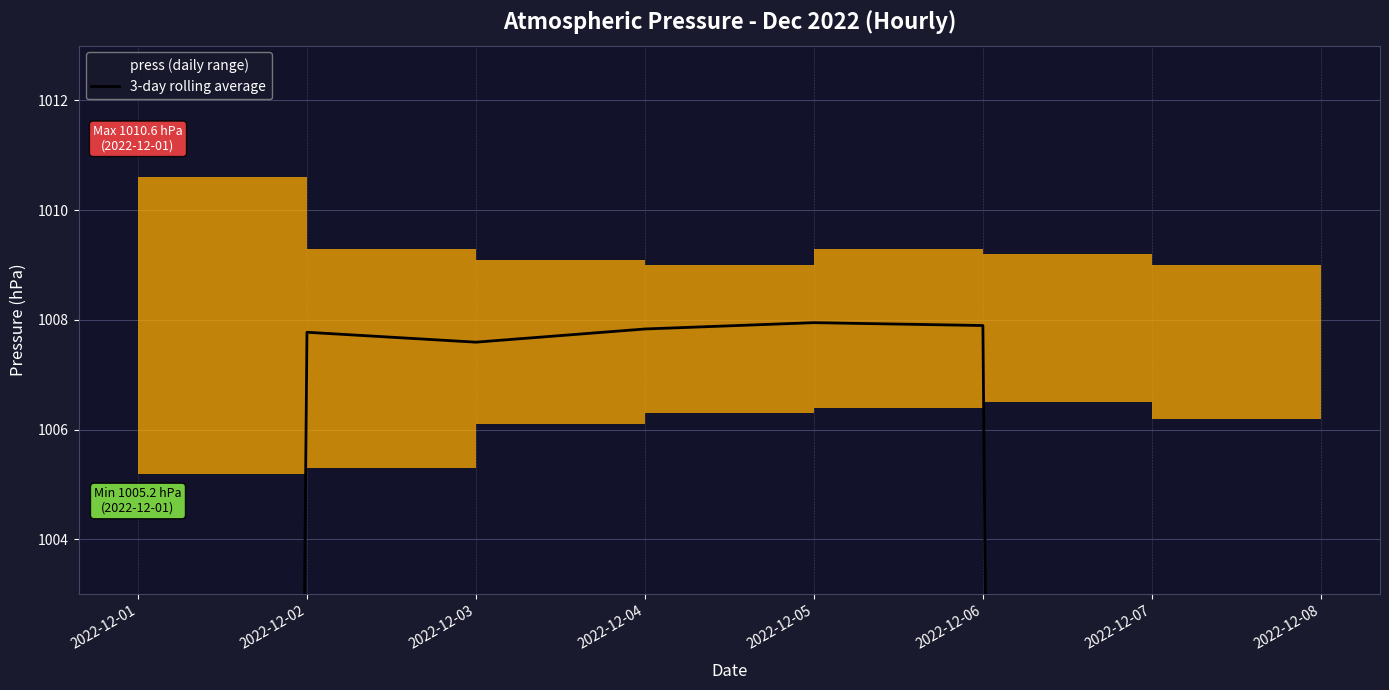

True or false: the data shows 1653.8 at 2022-12-02.

False